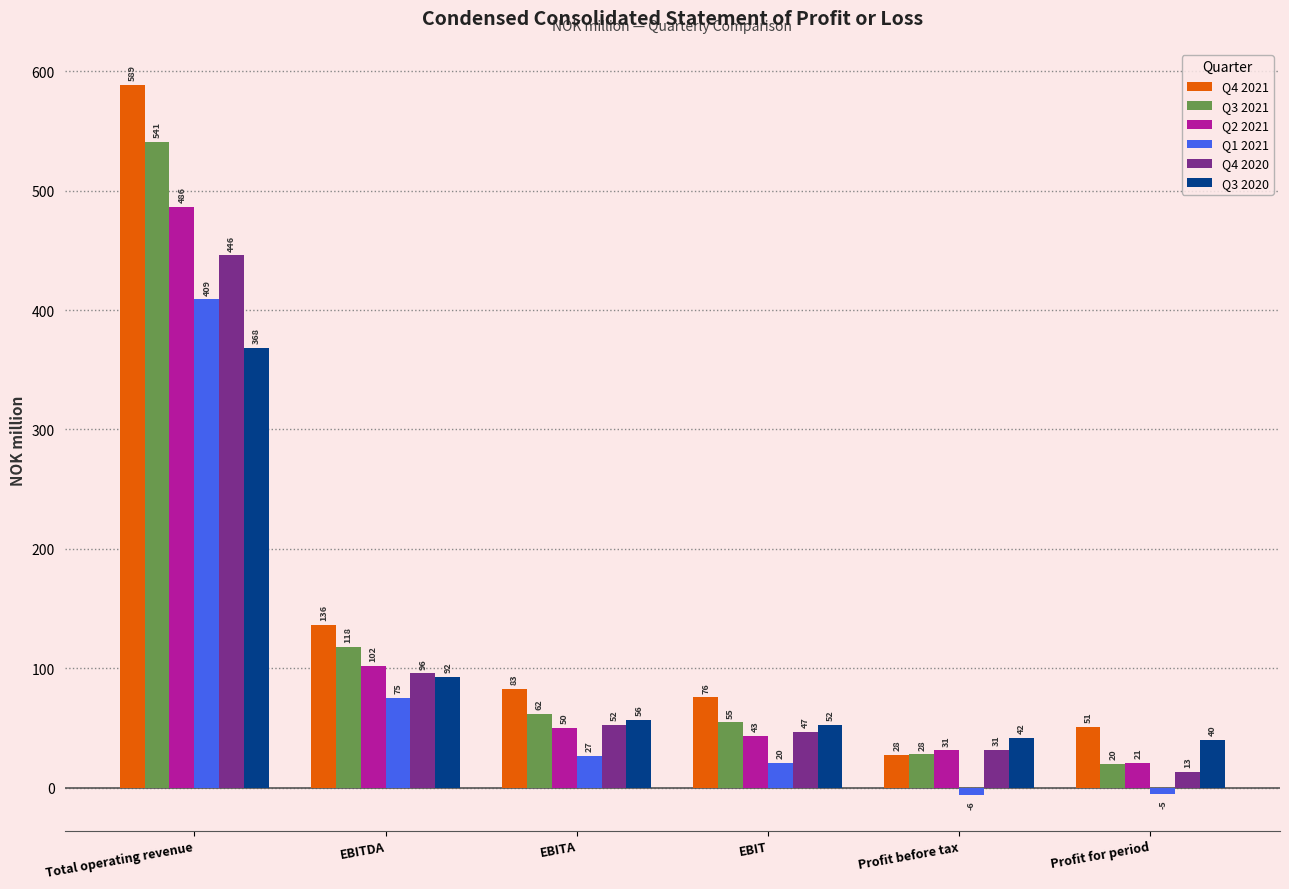

True or false: Q3 2021 has a value of 12.5 at EBITA.

False